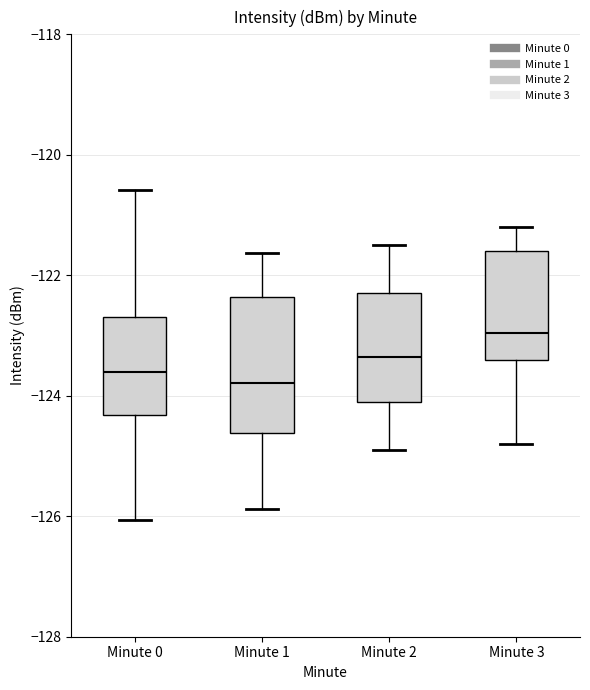

Reading left to right, transcribe this box plot: for each box, give where its median line is, the range the box spans, and where its two whiskers end, as read against the y-axis. The values are not printed on the chart, so give them approximately, as read against the axis.

Minute 0: median -123.6, box -124.4 to -122.6, whiskers -126.0 to -120.6
Minute 1: median -123.8, box -124.6 to -122.4, whiskers -125.8 to -121.6
Minute 2: median -123.4, box -124.0 to -122.2, whiskers -124.8 to -121.4
Minute 3: median -123.0, box -123.4 to -121.6, whiskers -124.8 to -121.2